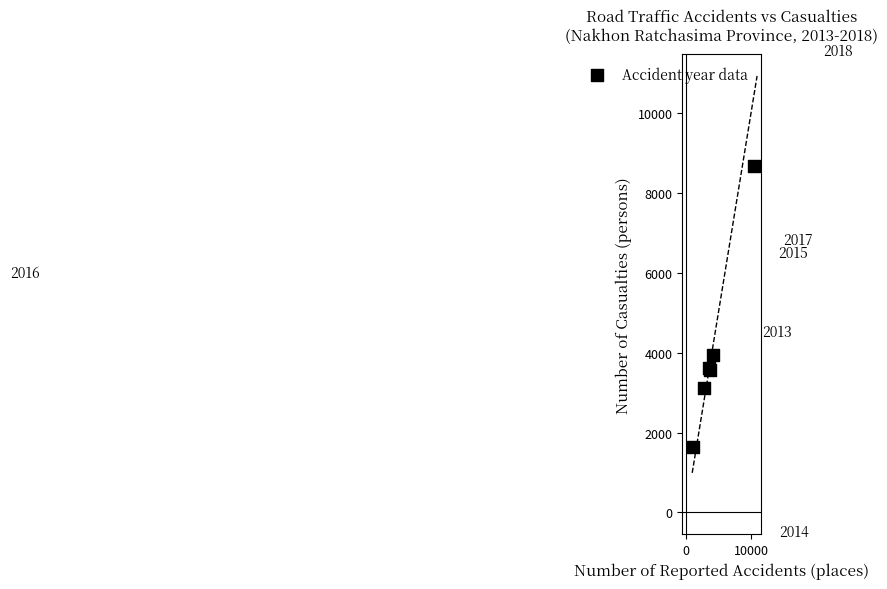

What Y value in the scatter plot is closest to 5144?

3926